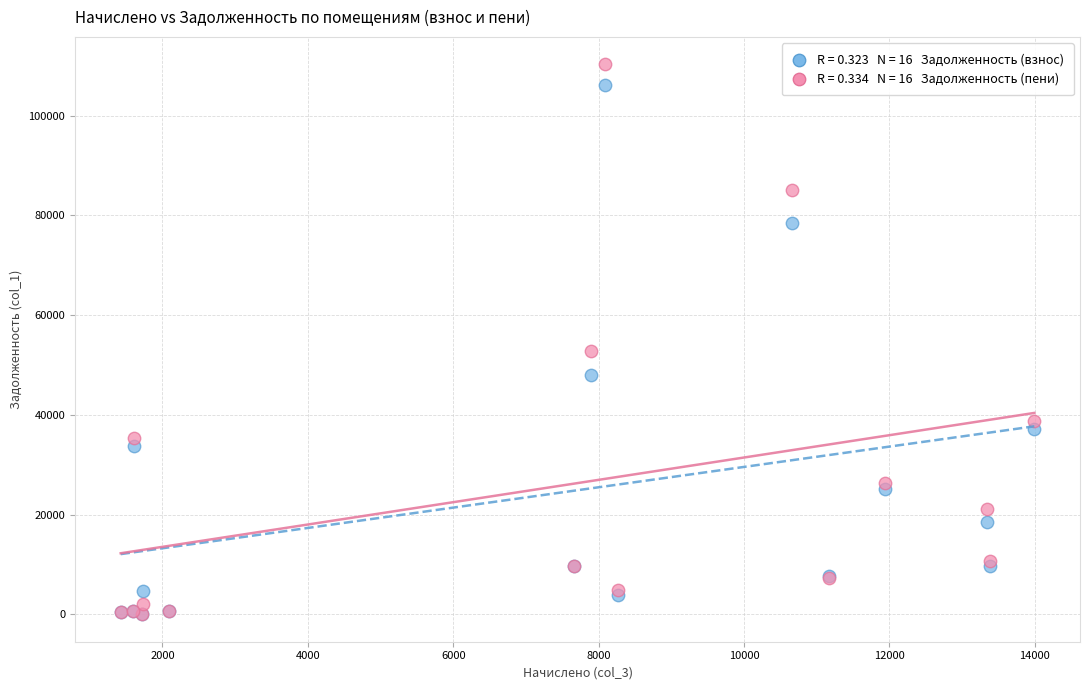

Across all series, what Y value is closest to 55144?

52833.8